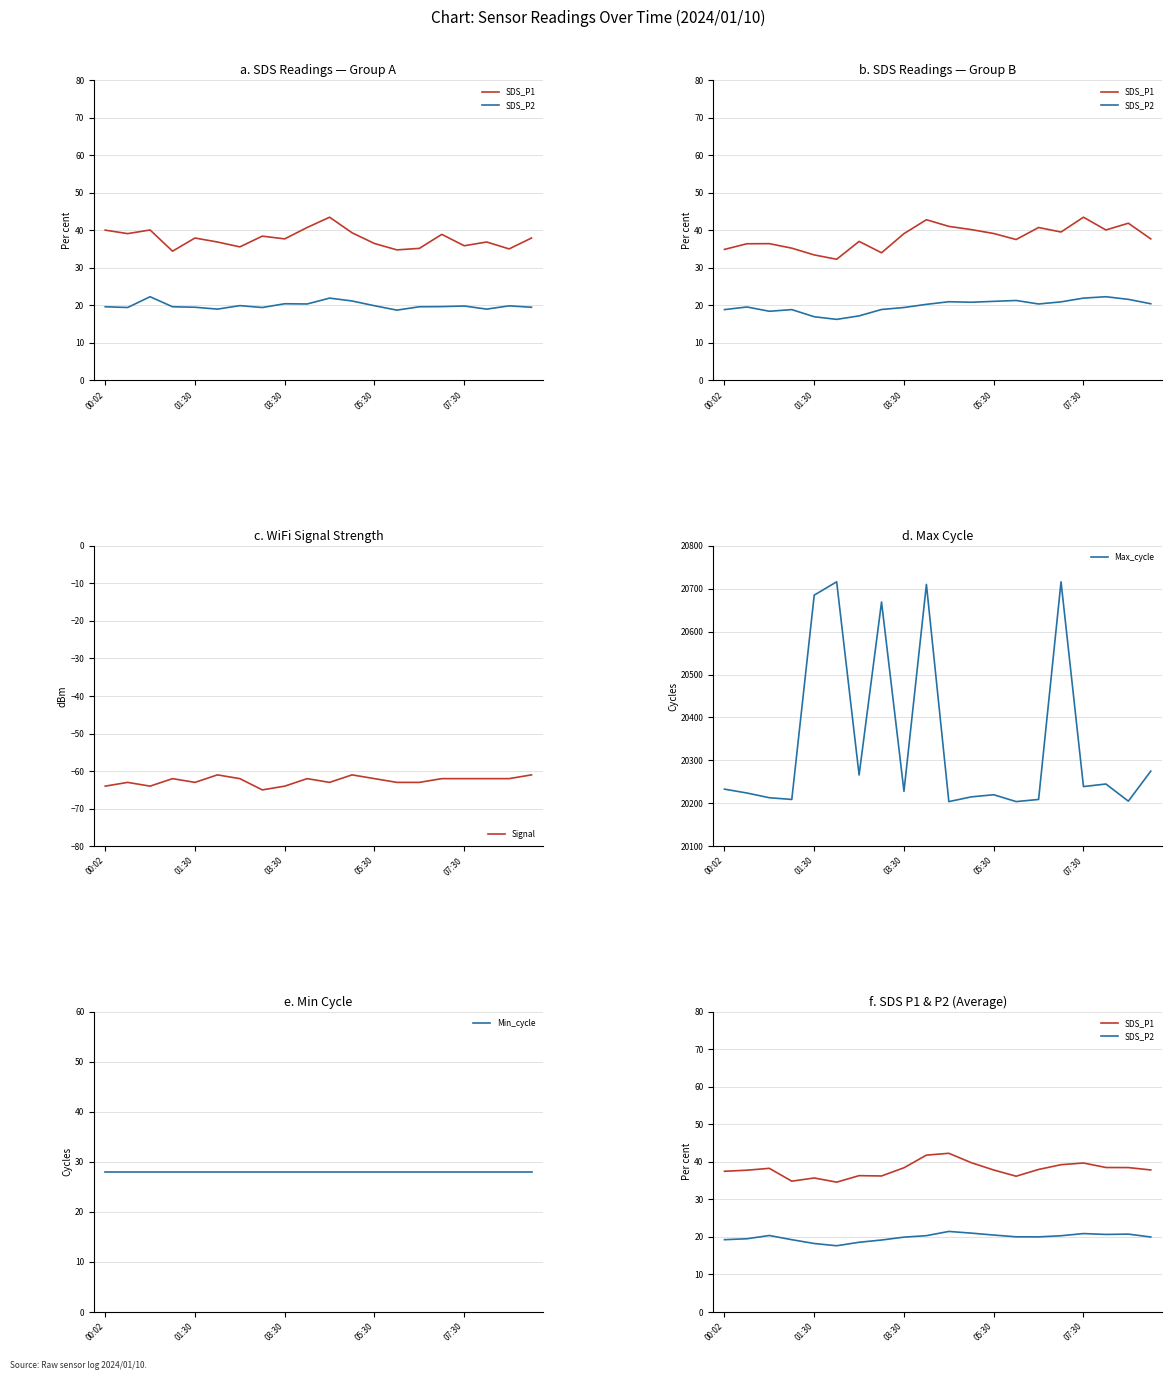

What is the value of the Min_cycle point at the 4th from the left?

28.0